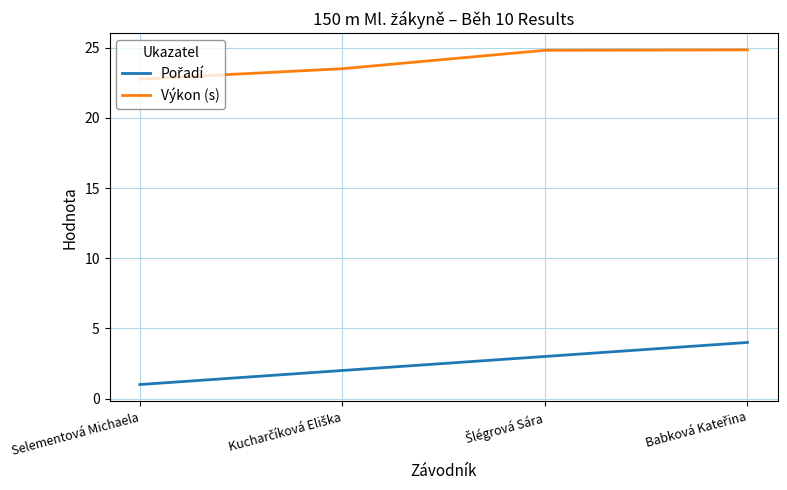

True or false: Výkon (s) has more than 1 points higher than both neighbors.

False